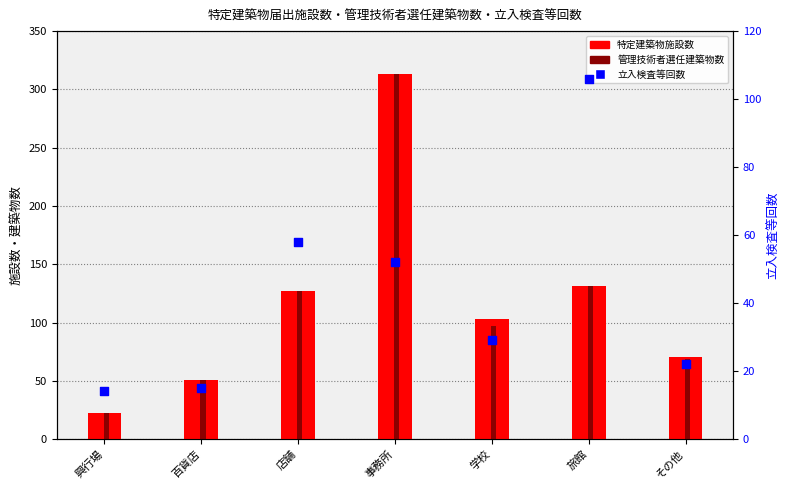

At how many categories does at least one series exceed 85?

4